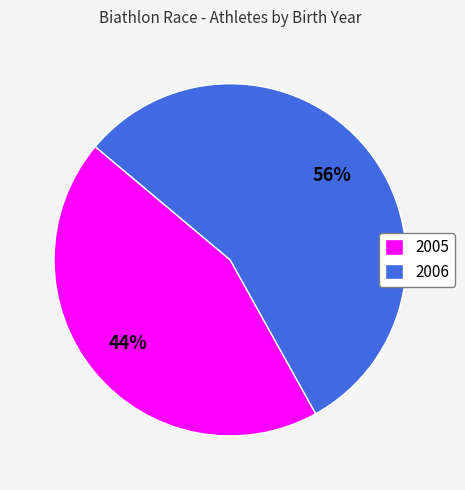

Which slice represents more than half of the pie?

2006